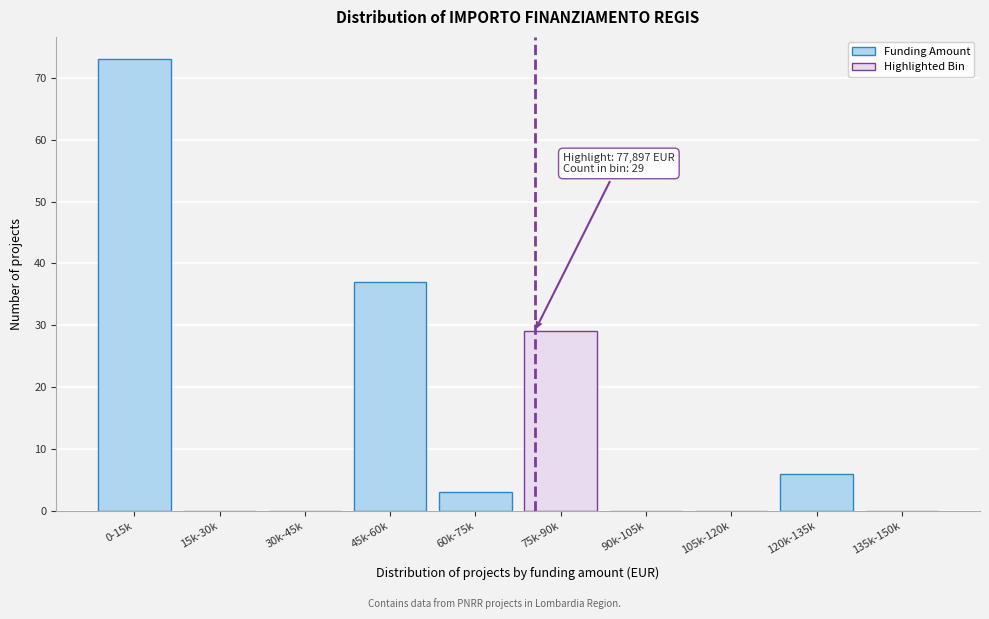

Reading right to left, what are all the values shown in this chart?

135k-150k=0	120k-135k=6	105k-120k=0	90k-105k=0	75k-90k=29	60k-75k=3	45k-60k=37	30k-45k=0	15k-30k=0	0-15k=73